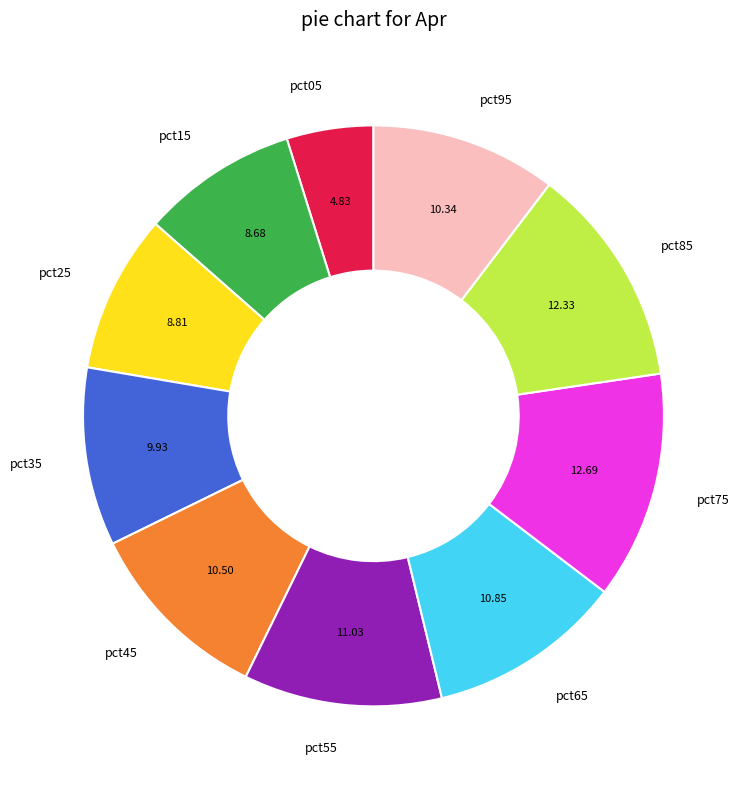

Does pct15 represent more than half of the total?

No